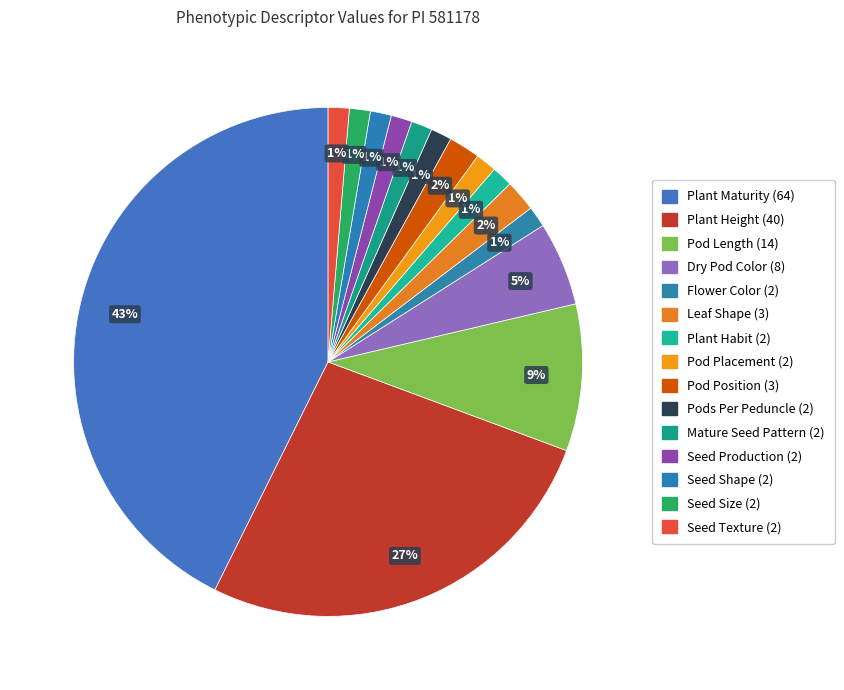

Count the number of slices in the pie.

15